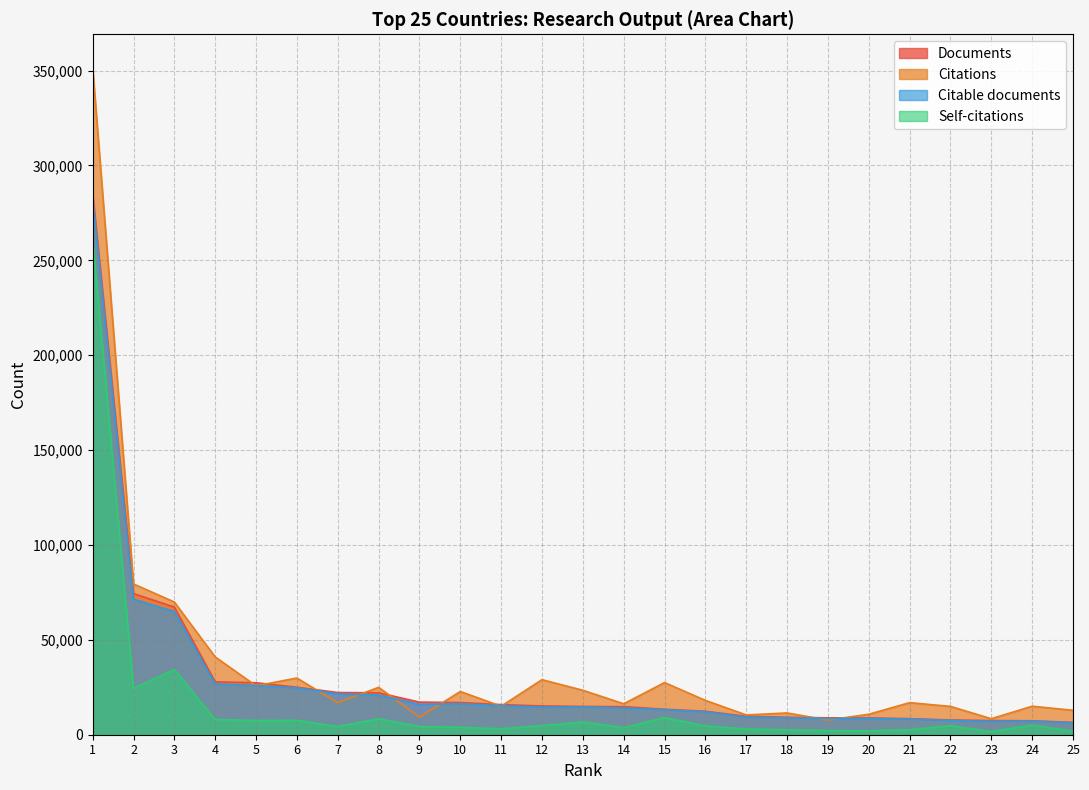

Which series has the widest spread of values?

Citations